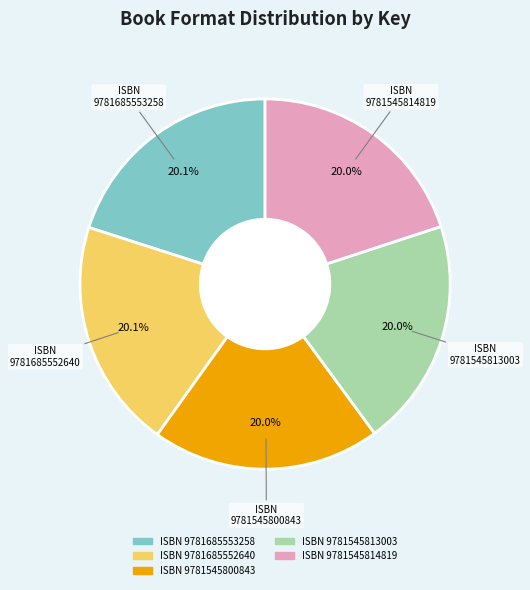

Is there a majority slice in this chart?

No